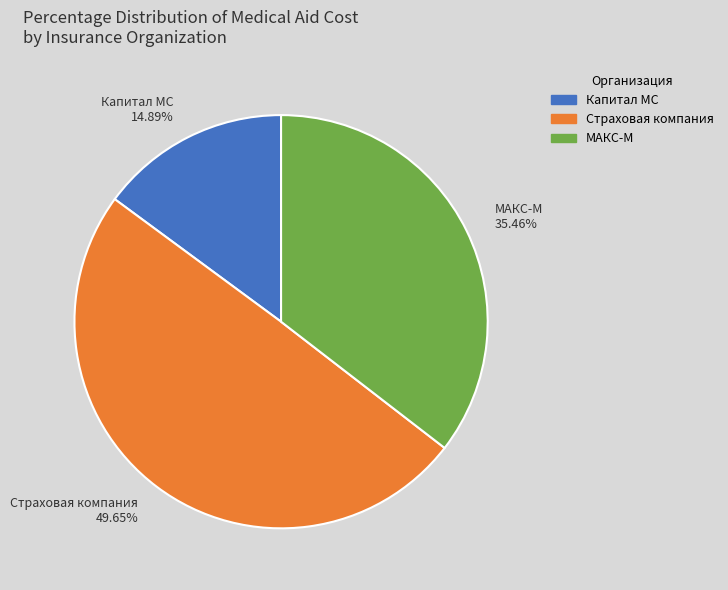

Which category has the smallest portion of the pie?

Капитал МС (год)